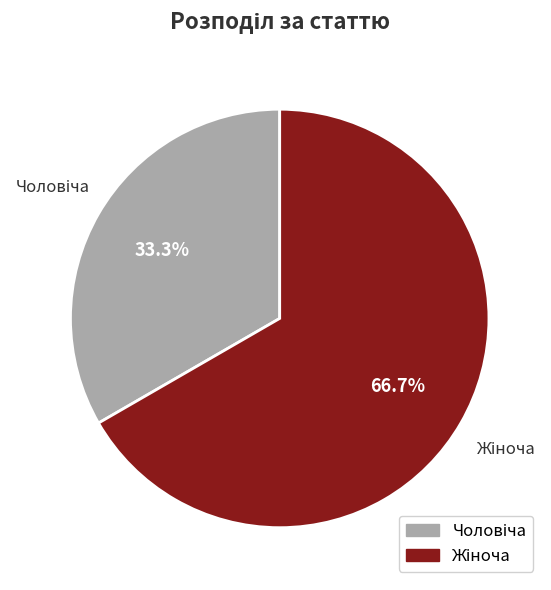

Is there a majority slice in this chart?

Yes